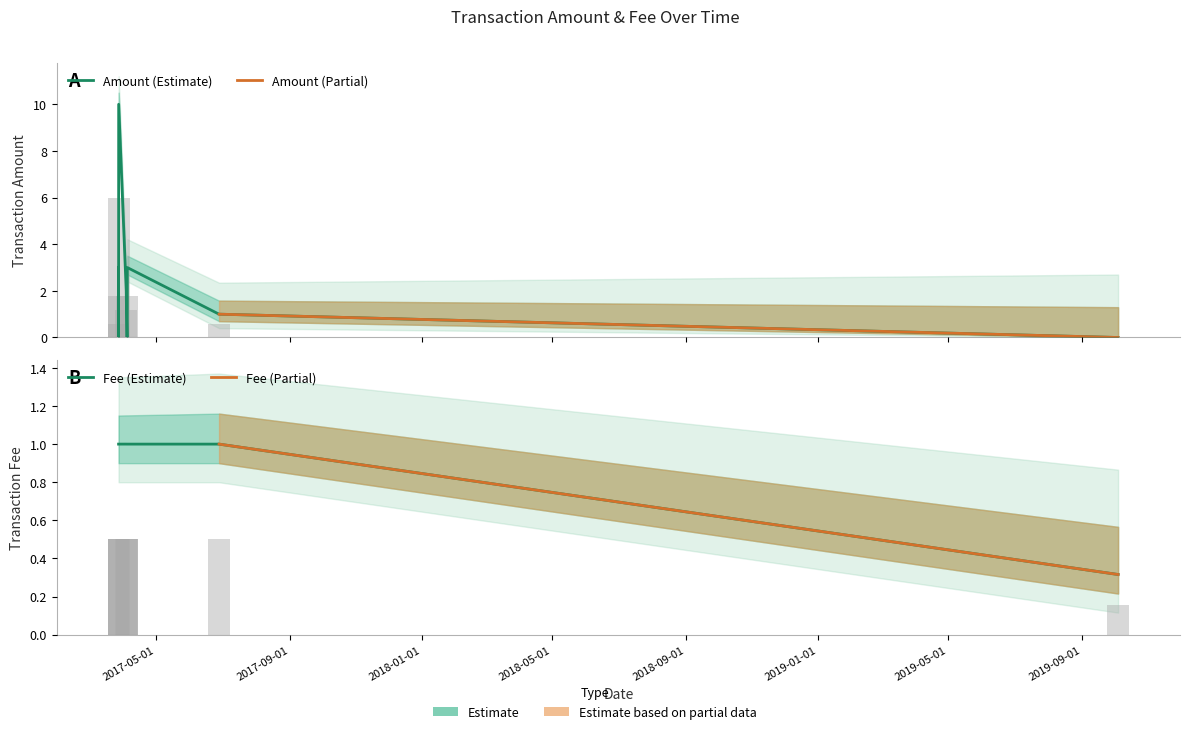

True or false: Amount has a value of 6.0 at 2017-04-03 23:11:23.

False